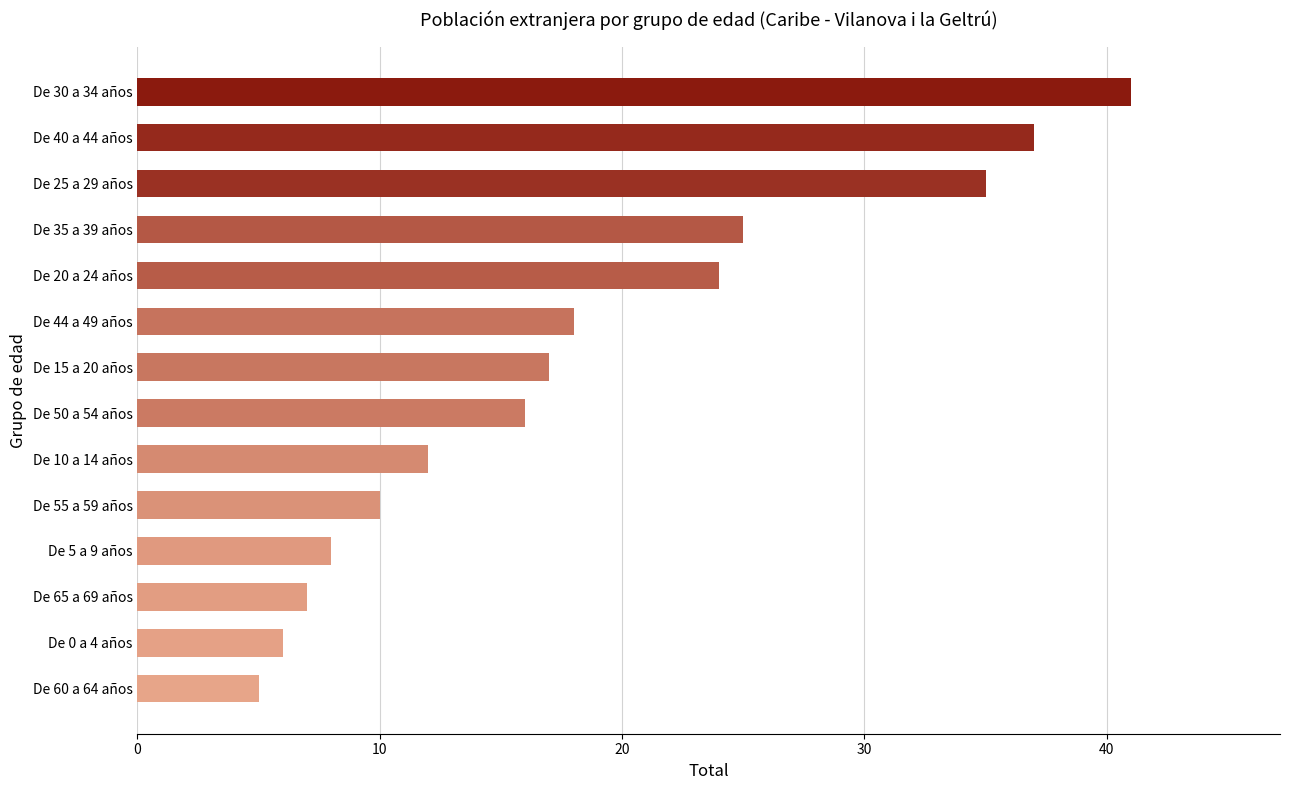

Is it true that the value at De 5 a 9 años is 3?

False